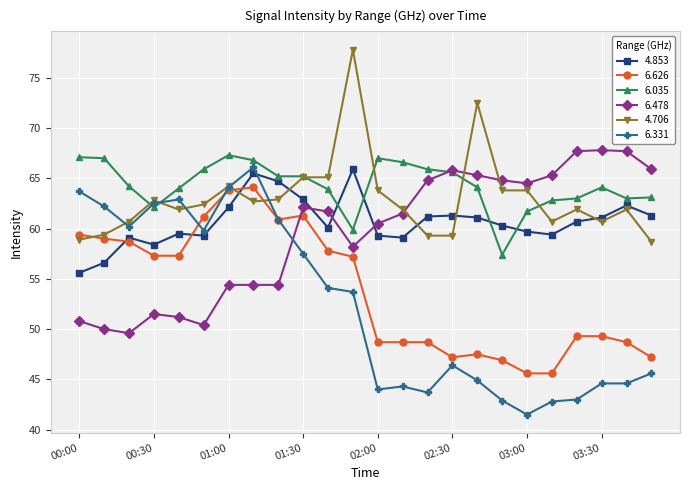

Which series has the largest range (max minus min)?

6.331